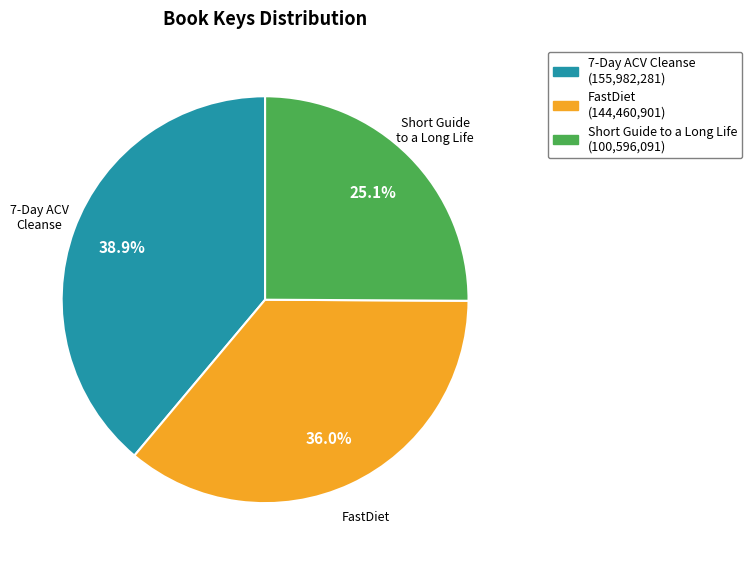

Does any single category account for the majority?

No